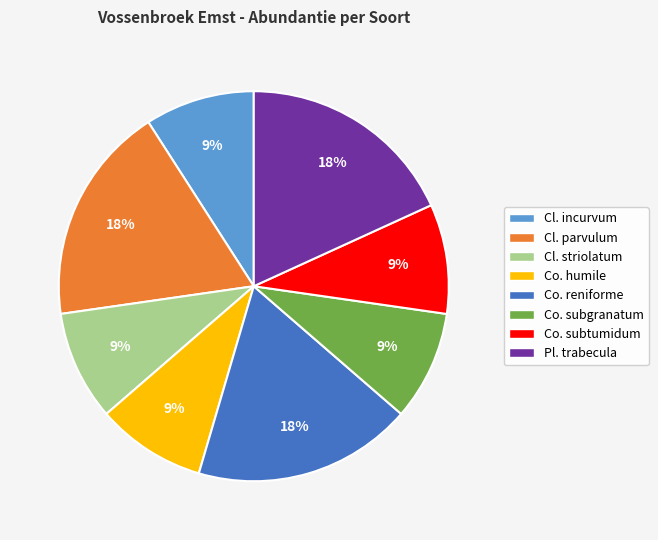

What is the ratio of the value at Co. subtumidum to the value at Cl. striolatum?

1.0